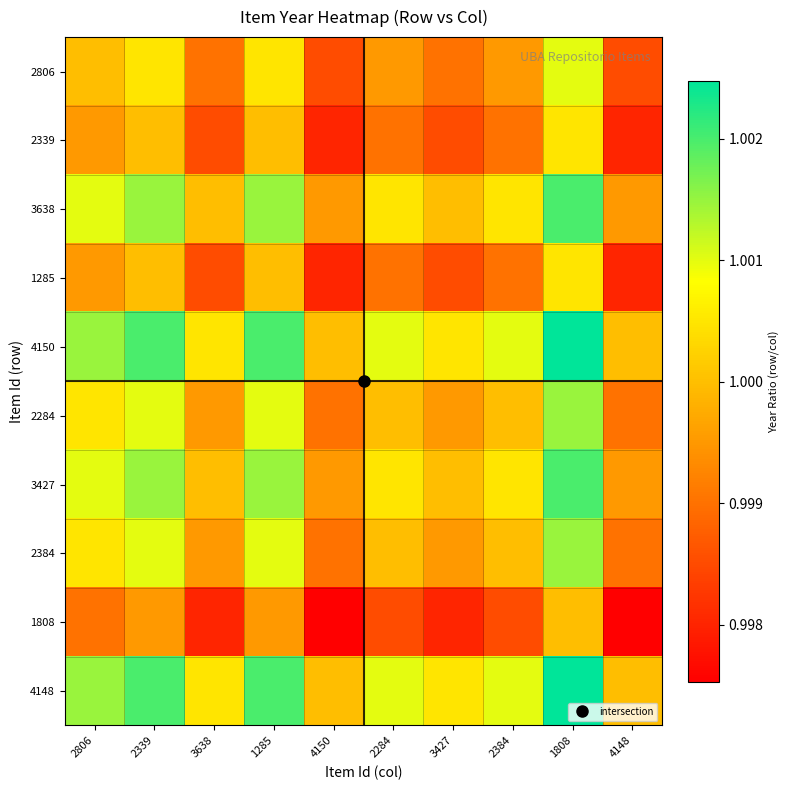

Which series has the largest range (max minus min)?

4150